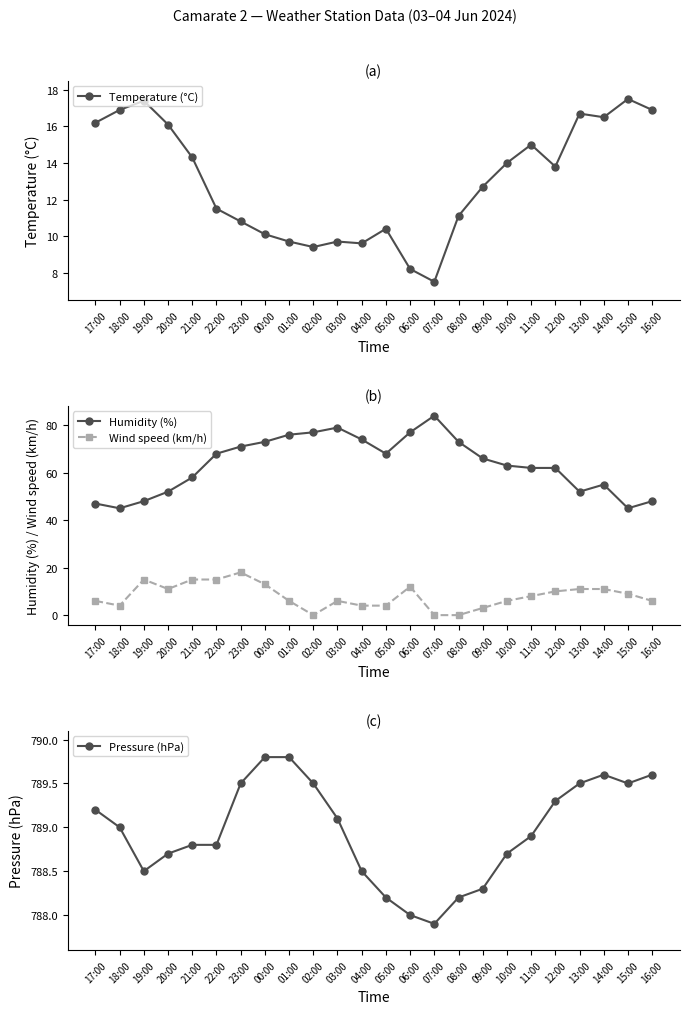

The Pressure (hPa) series shows 274.5 at 20:00. True or false?

False